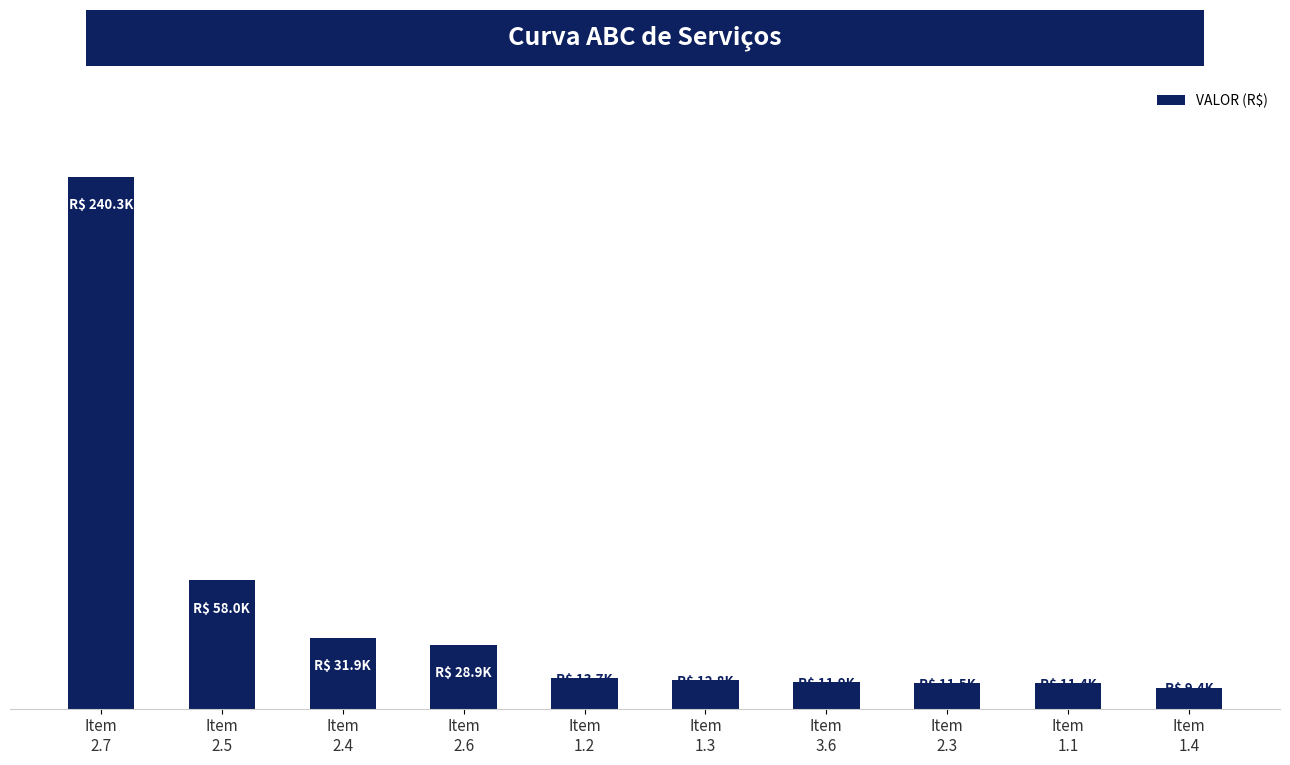

List the labels in order of value, largest first.

Item
2.7, Item
2.5, Item
2.4, Item
2.6, Item
1.2, Item
1.3, Item
3.6, Item
2.3, Item
1.1, Item
1.4